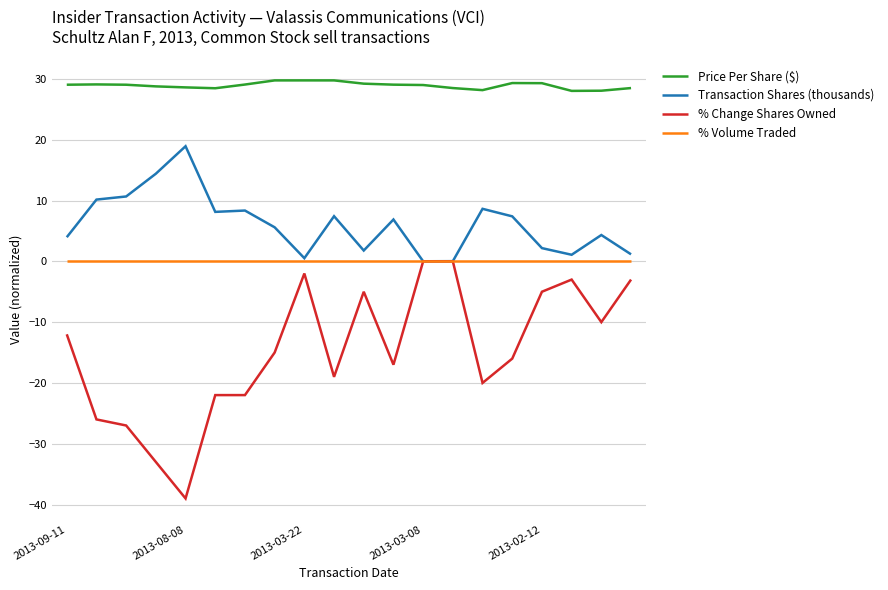

True or false: Price Per Share ($) and Transaction Shares (thousands) cross at least once.

False